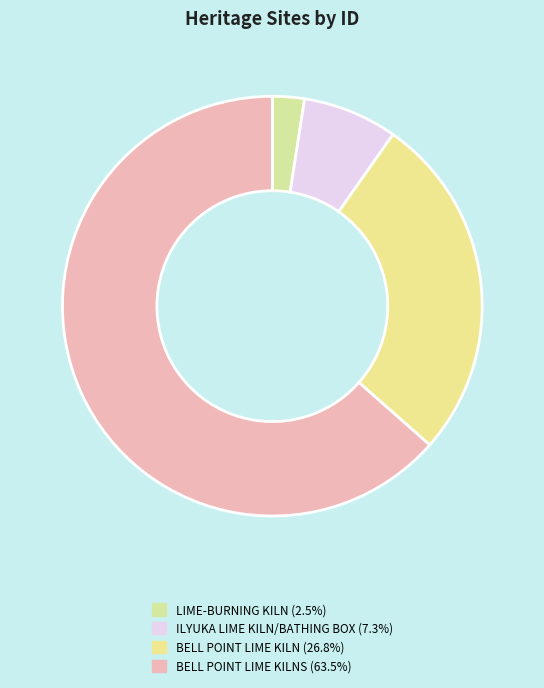

To the nearest percent, what is the difference between the largest and smallest slice percentages?

61%